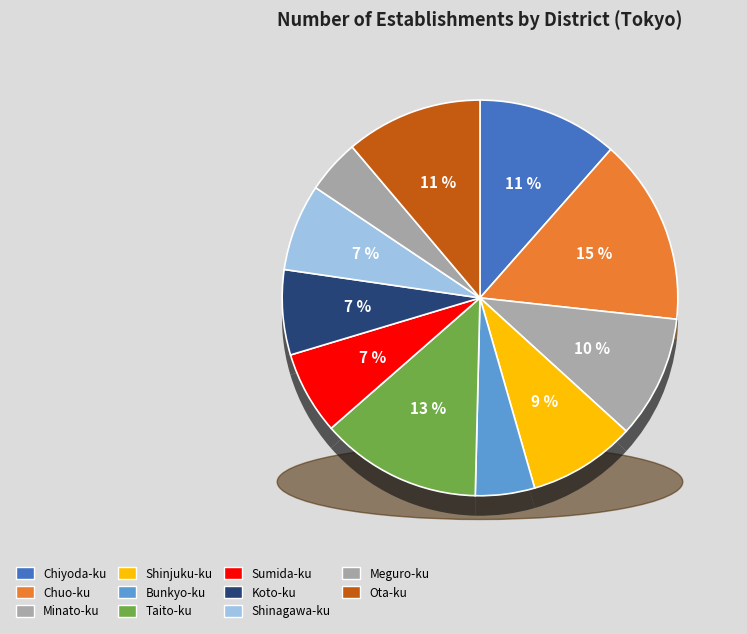

The Minato-ku slice represents 10% of the pie. True or false?

True